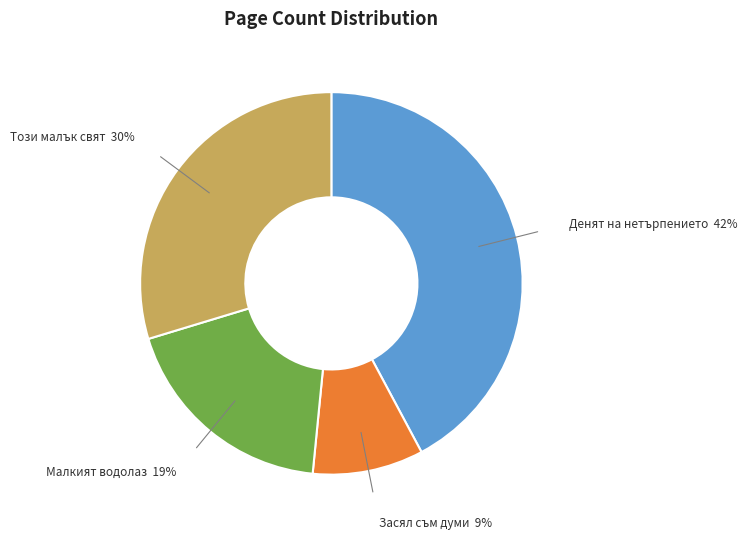

Is there any slice that represents more than half of the pie?

No